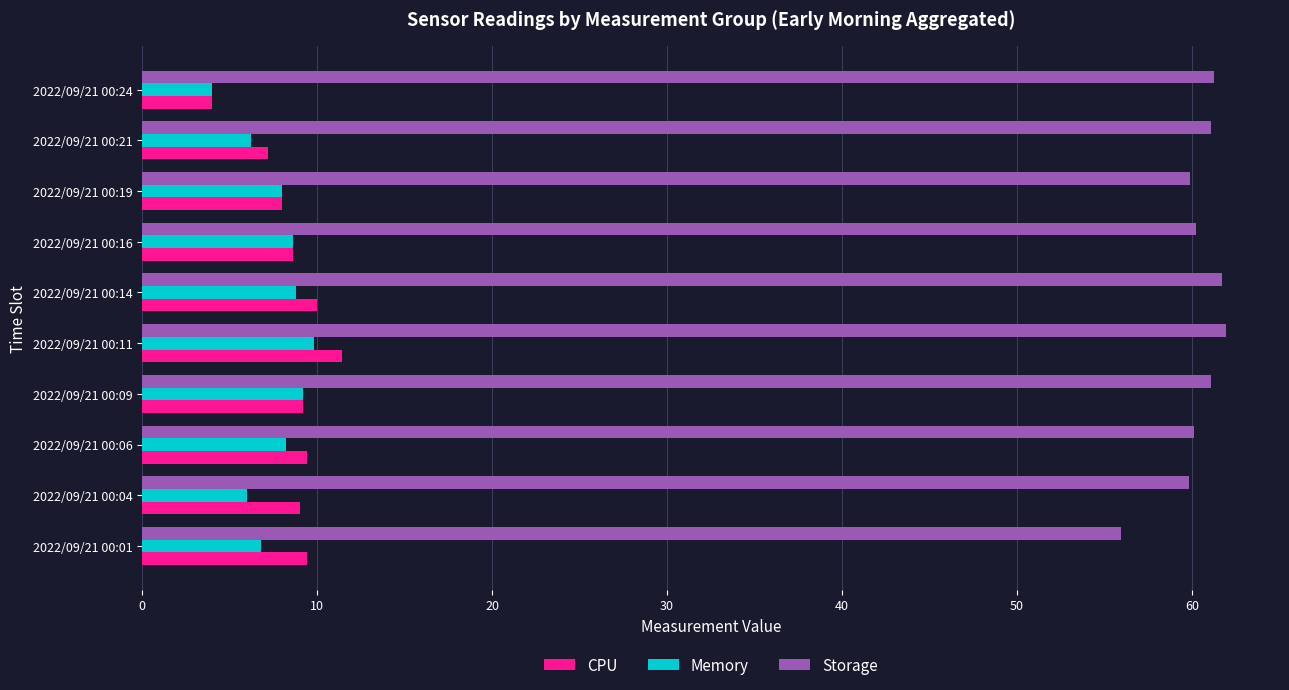

What is the sum of the CPU values at 2022/09/21 00:01 and 2022/09/21 00:06?

18.8